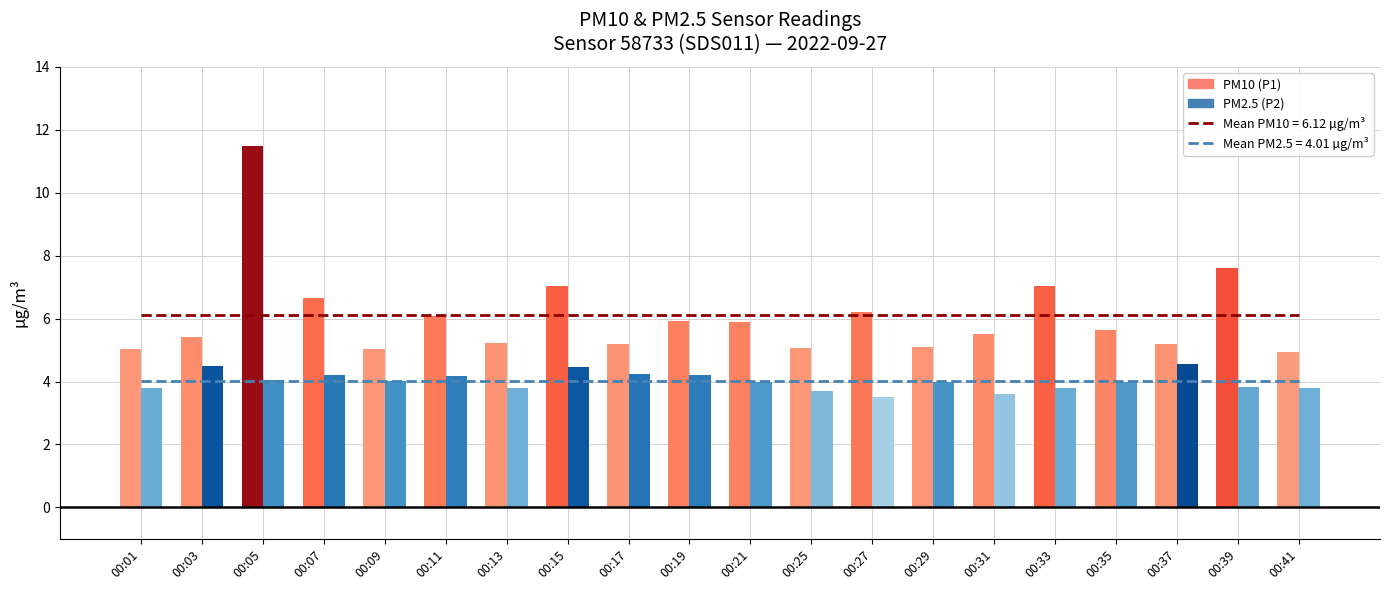

Rank the series by their maximum value, from lowest to highest.

PM2.5 (P2), PM10 (P1)